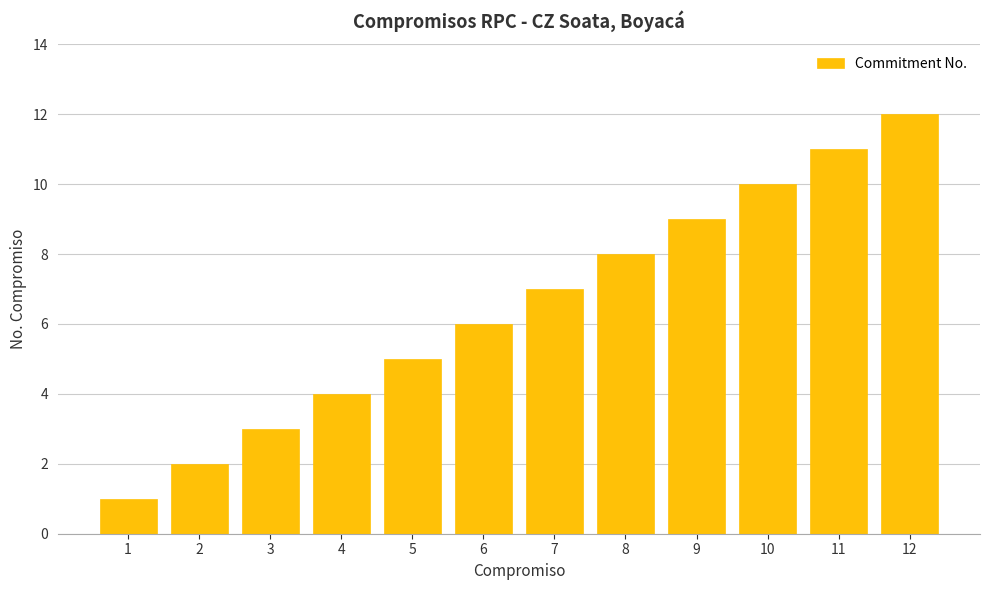

How many distinct data groups are displayed?

1